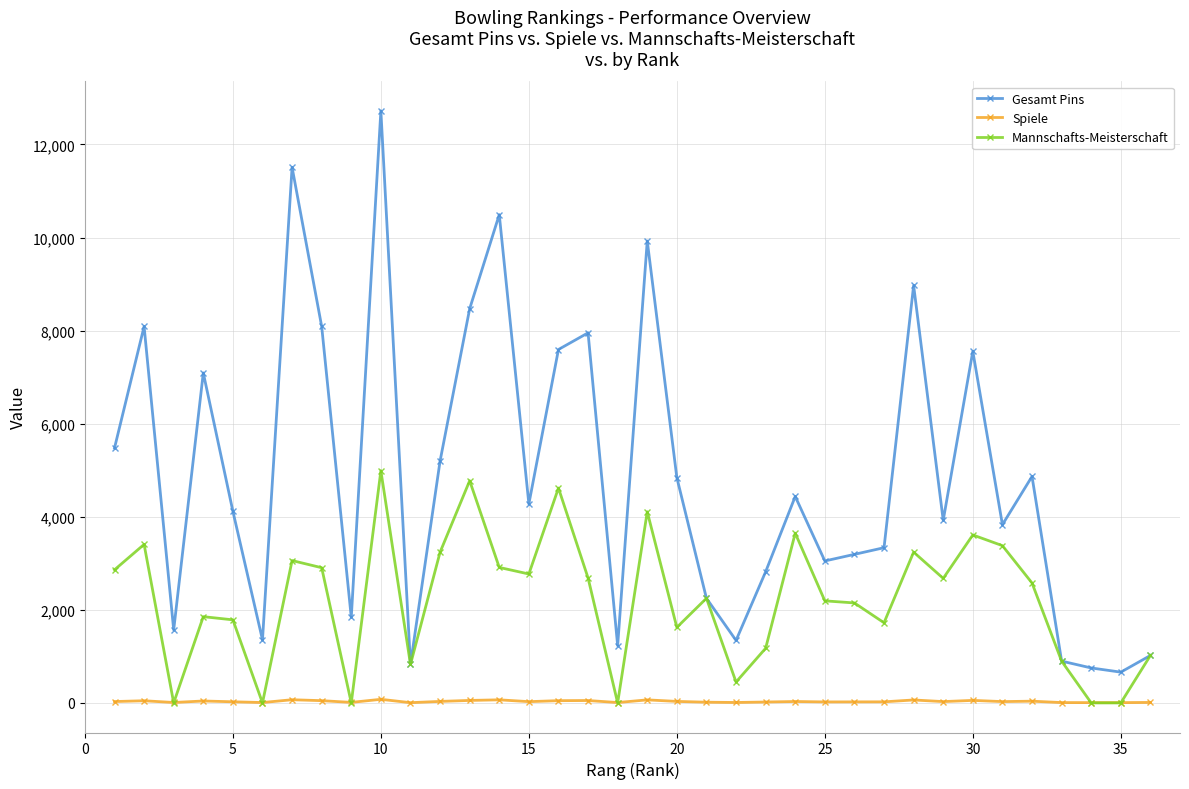

What are all the series names shown in the legend?

Gesamt Pins, Spiele, Mannschafts-Meisterschaft